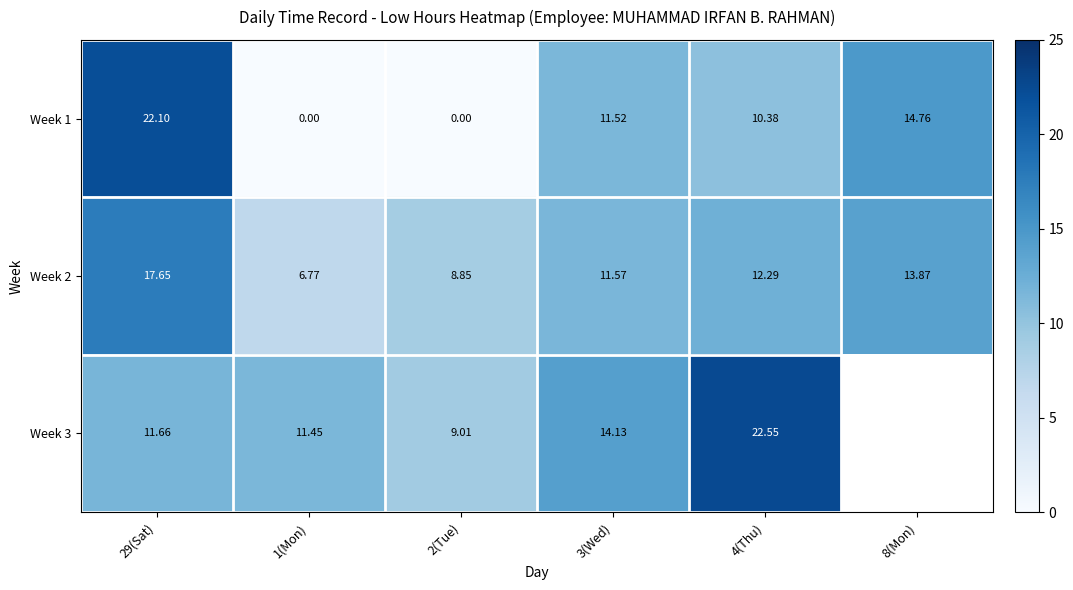

Is the value of Week 2 at 1(Mon) greater than the value of Week 3 at 2(Tue)?

No